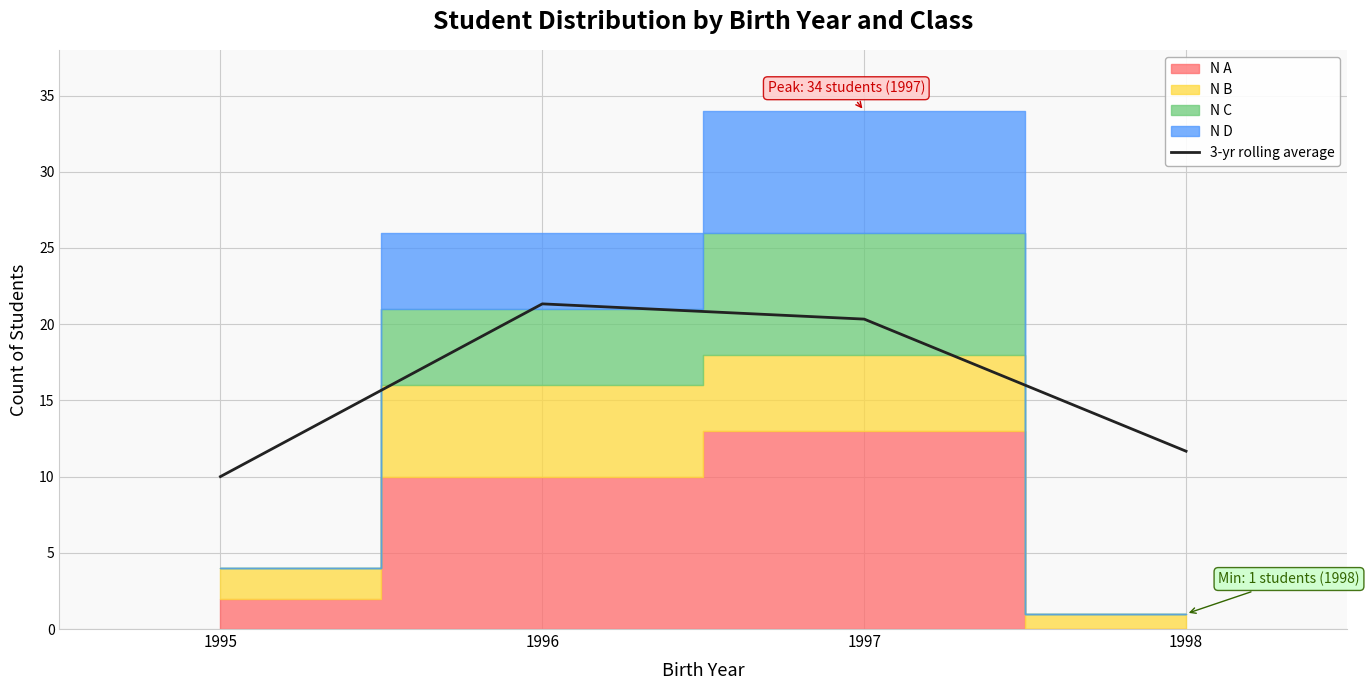

What is the maximum value shown in the chart?

21.3